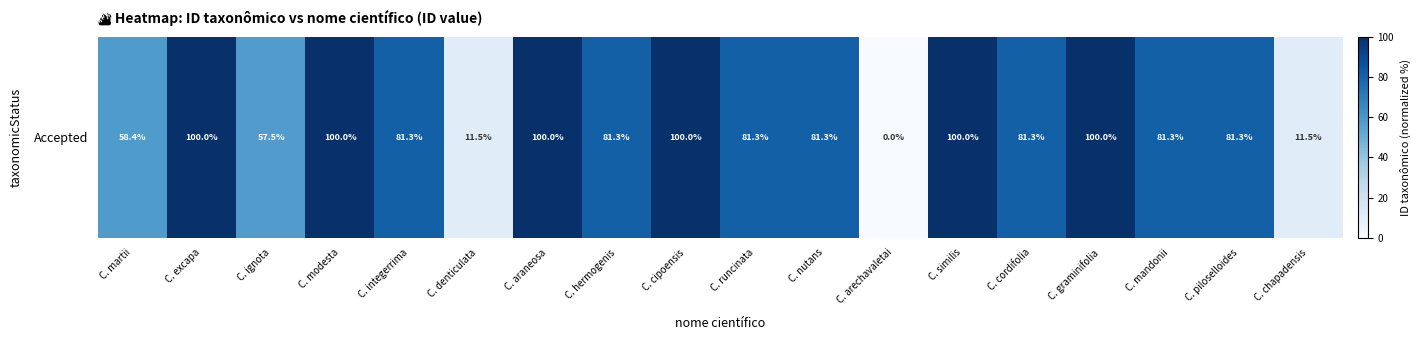

Reading left to right, what are all the values shown in this chart?

C. martii=58.4	C. excapa=100.0	C. ignota=57.5	C. modesta=100.0	C. integerrima=81.3	C. denticulata=11.5	C. araneosa=100.0	C. hermogenis=81.3	C. cipoensis=100.0	C. runcinata=81.3	C. nutans=81.3	C. arechavaletai=0.0	C. similis=100.0	C. cordifolia=81.3	C. graminifolia=100.0	C. mandonii=81.3	C. piloselloides=81.3	C. chapadensis=11.5